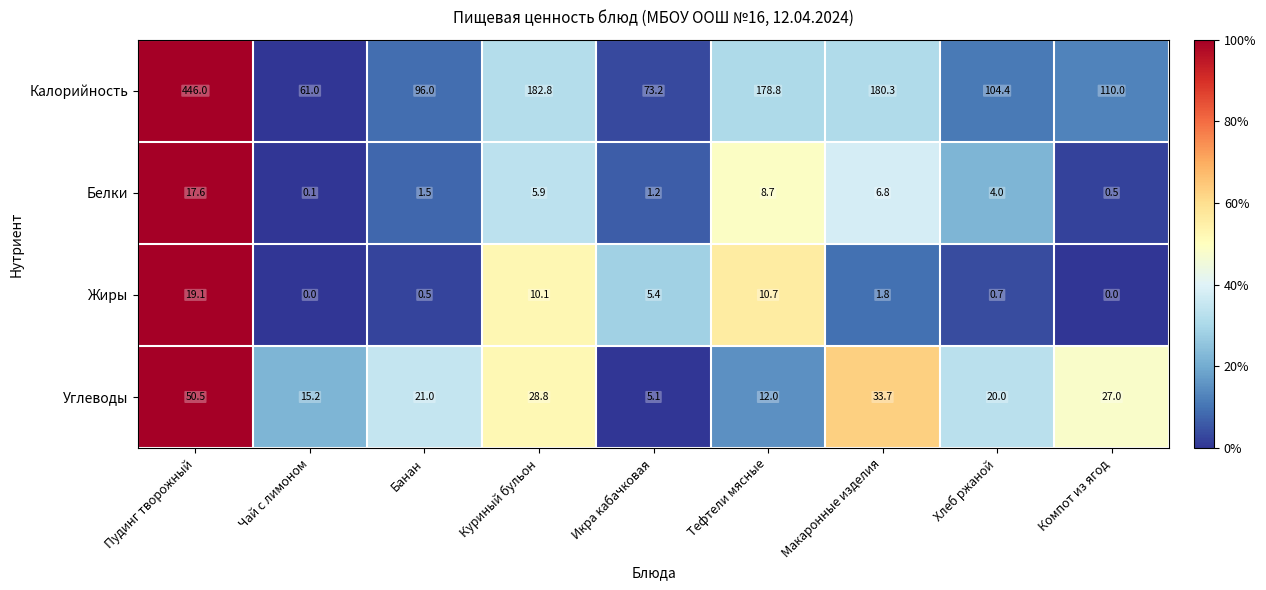

List the labels in order of Углеводы value, largest first.

Пудинг творожный, Макаронные изделия, Куриный бульон, Компот из ягод, Банан, Хлеб ржаной, Чай с лимоном, Тефтели мясные, Икра кабачковая